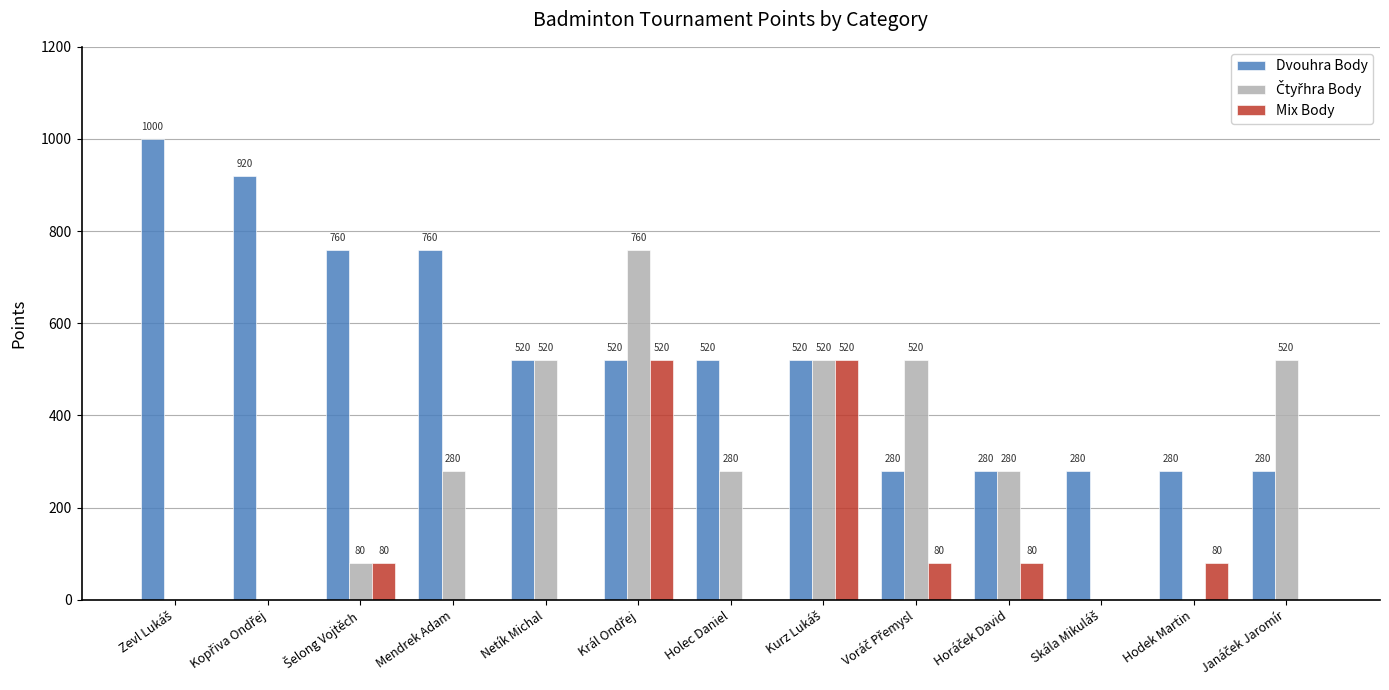

The Mix Body series shows 0 at Netík Michal. True or false?

True